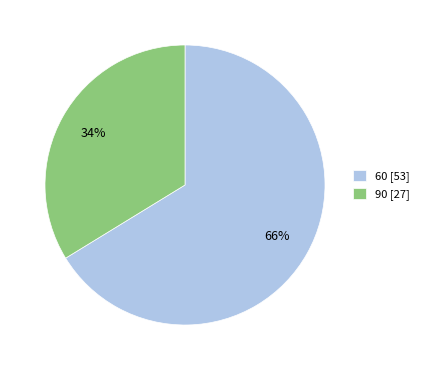

Between 60 [53] and 90 [27], which is larger?

60 [53]